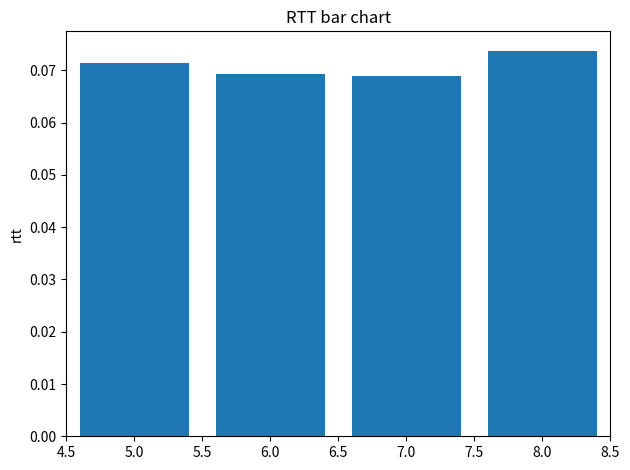

How many values are between 0 and 1?

4